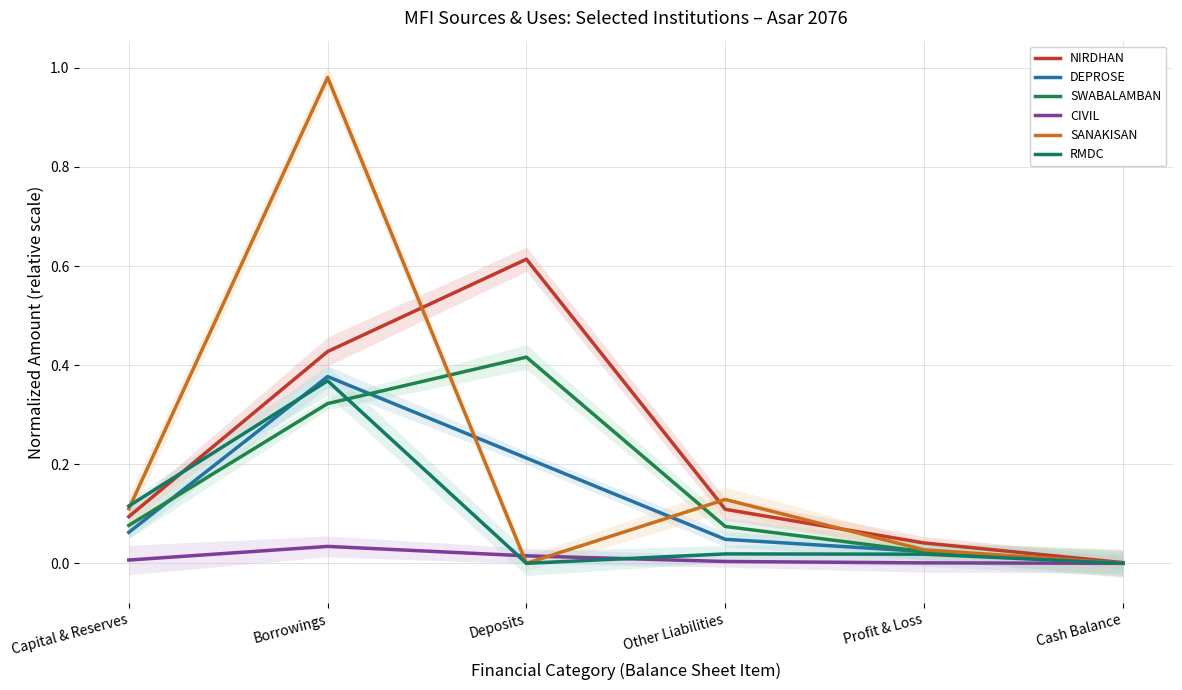

Is this an area chart (filled region under the line)?

No